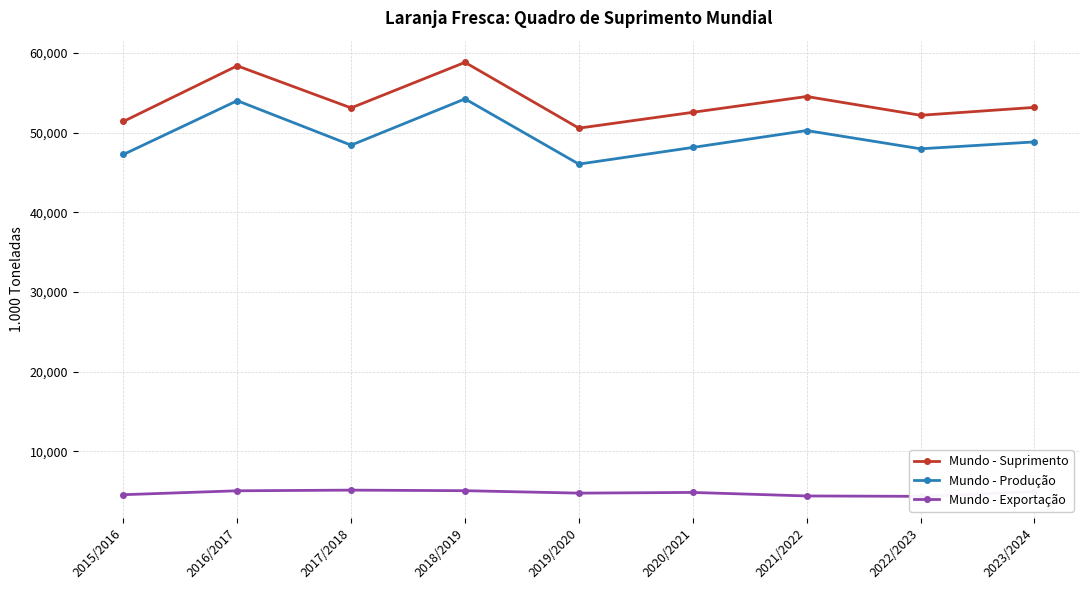

What is the difference between the second highest and second lowest values in the Mundo - Produção series?

6753